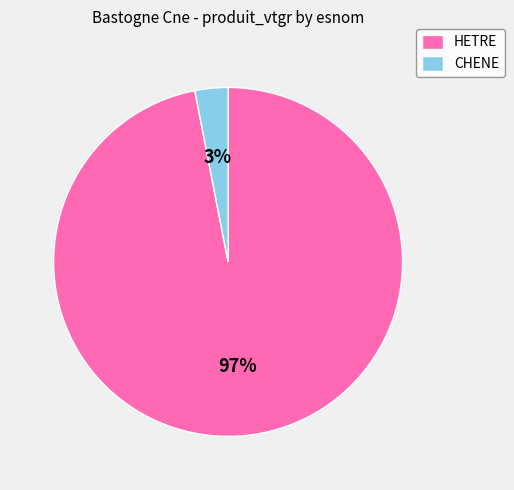

How many segments does this pie chart have?

2